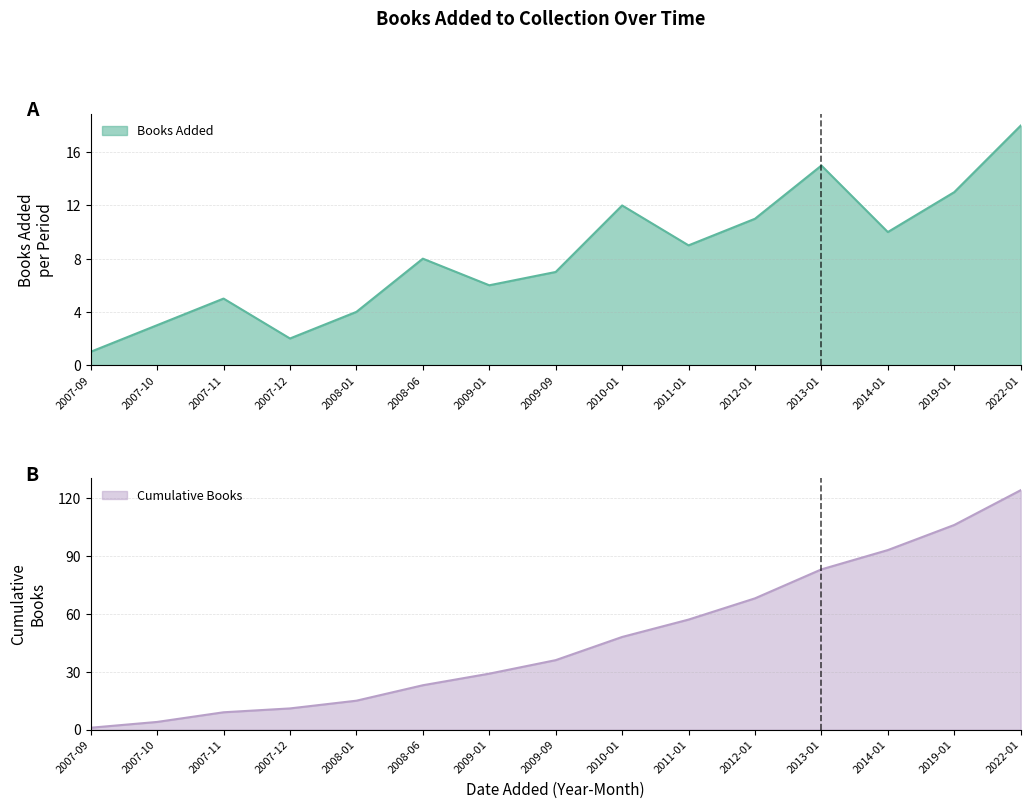

What are all the series names shown in the legend?

Books Added, Cumulative Books